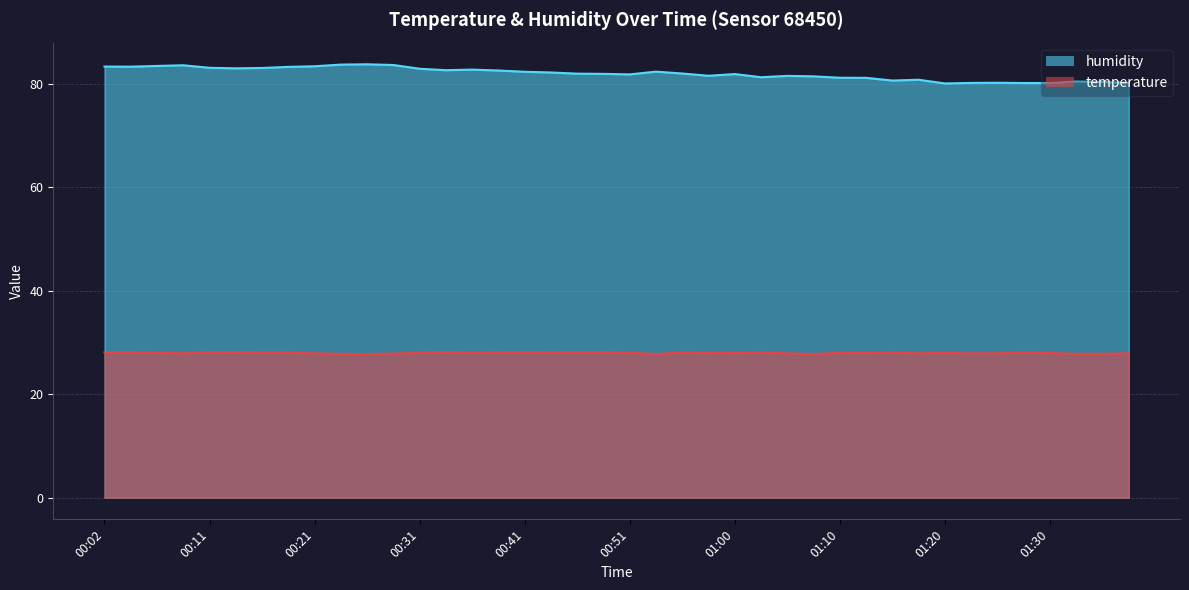

Which series has the largest total across all categories?

humidity